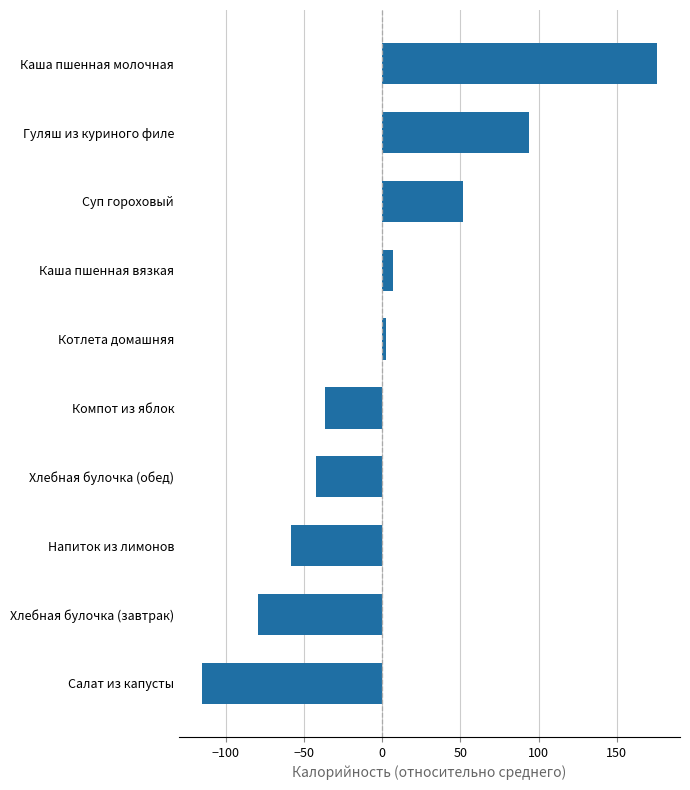

Are the bars horizontal?

Yes